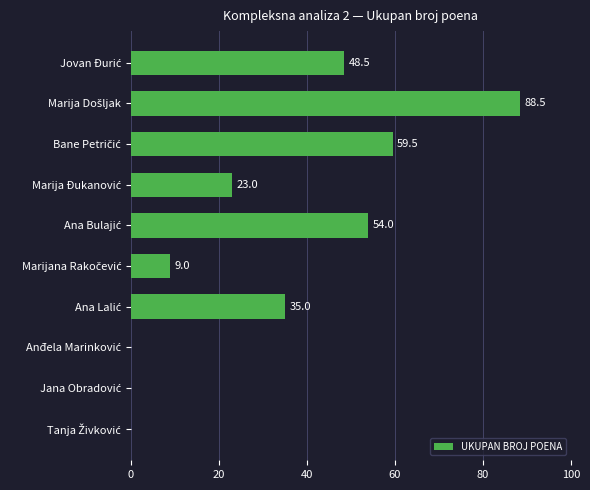

What is the greatest value displayed?

88.5